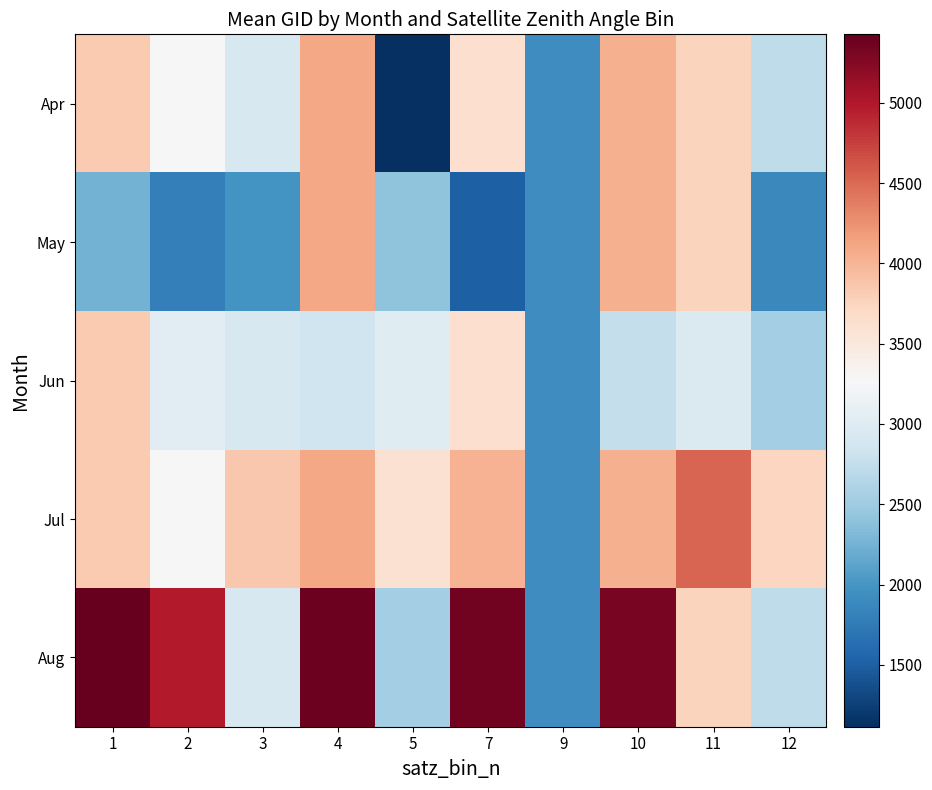

Which has a higher value, 7 or 2?

7